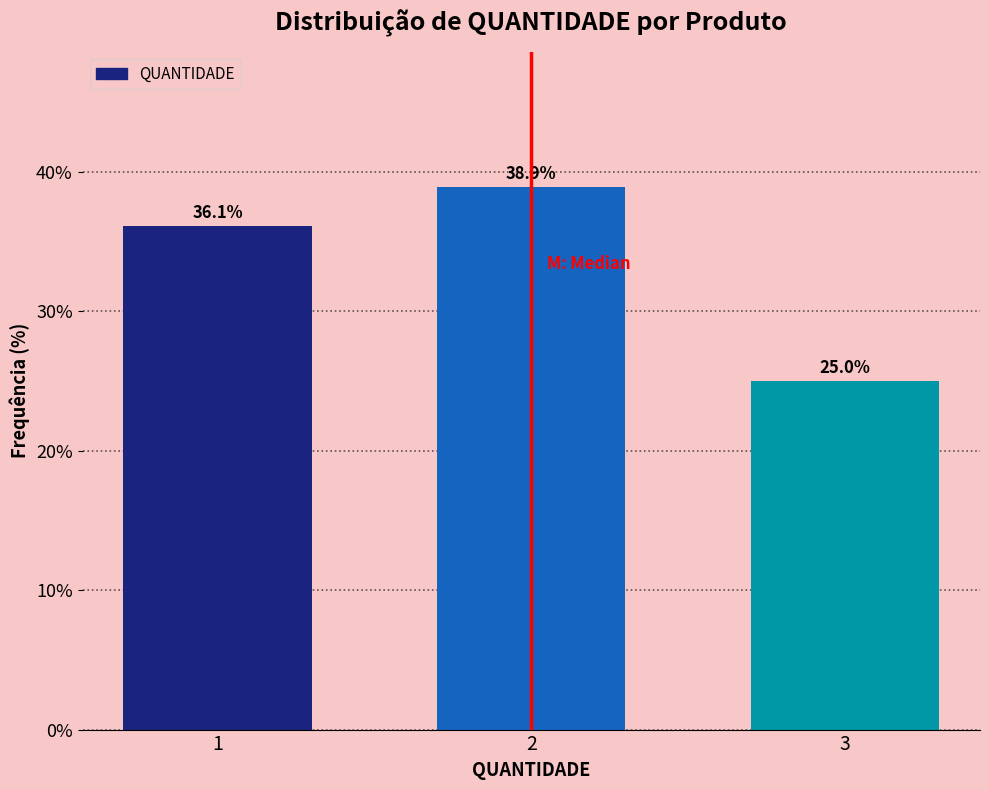

Reading right to left, what are all the values shown in this chart?

3=25.0	2=38.9	1=36.1